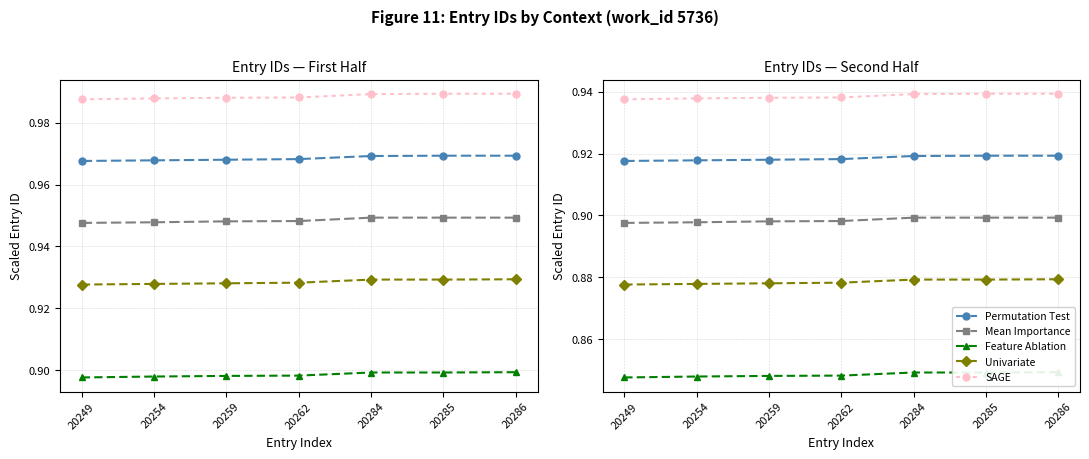

What is the value of the Mean Importance point at the 3rd from the left?

0.9